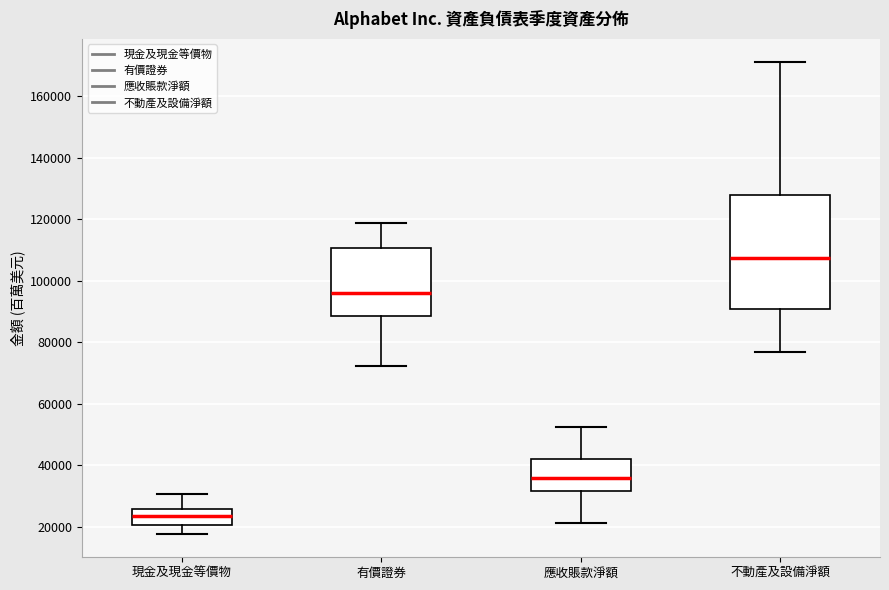

Where does the lower whisker of the box for 有價證券 end on the y-axis? The values are not printed on the chart, so give them approximately, as read against the axis.

72000